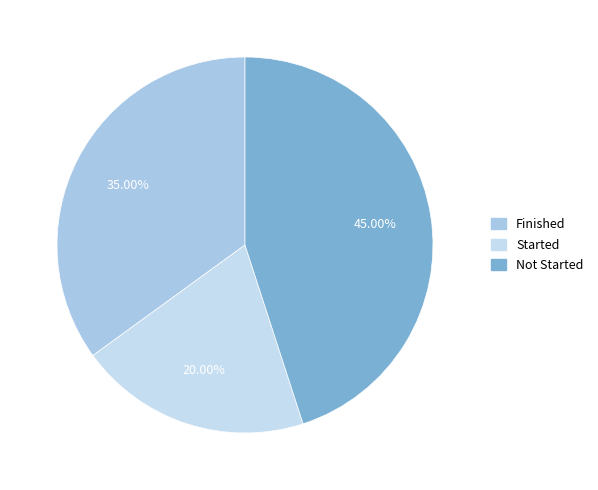

Count the number of slices in the pie.

3